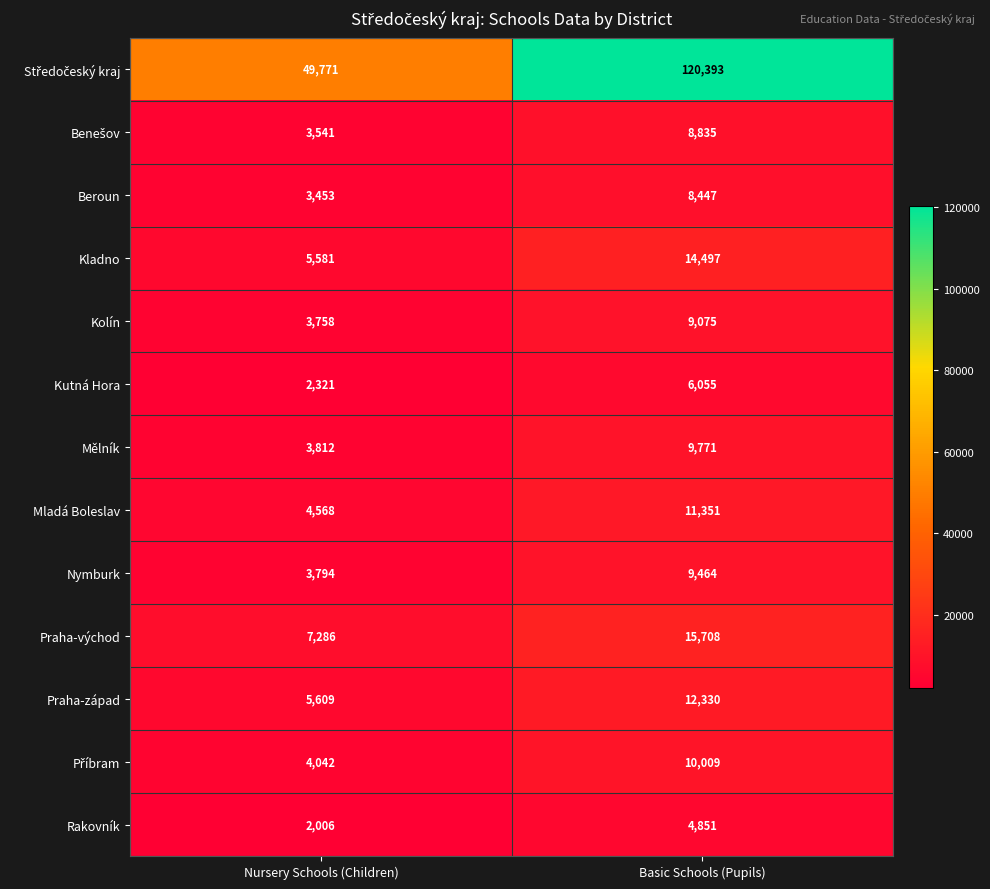

Which label corresponds to the largest value in the chart?

Basic Schools (Pupils)